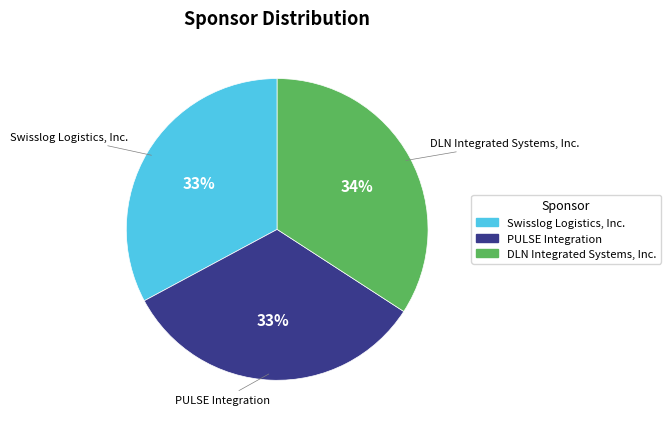

Combined, do PULSE Integration and Swisslog Logistics, Inc. account for over 50%?

Yes